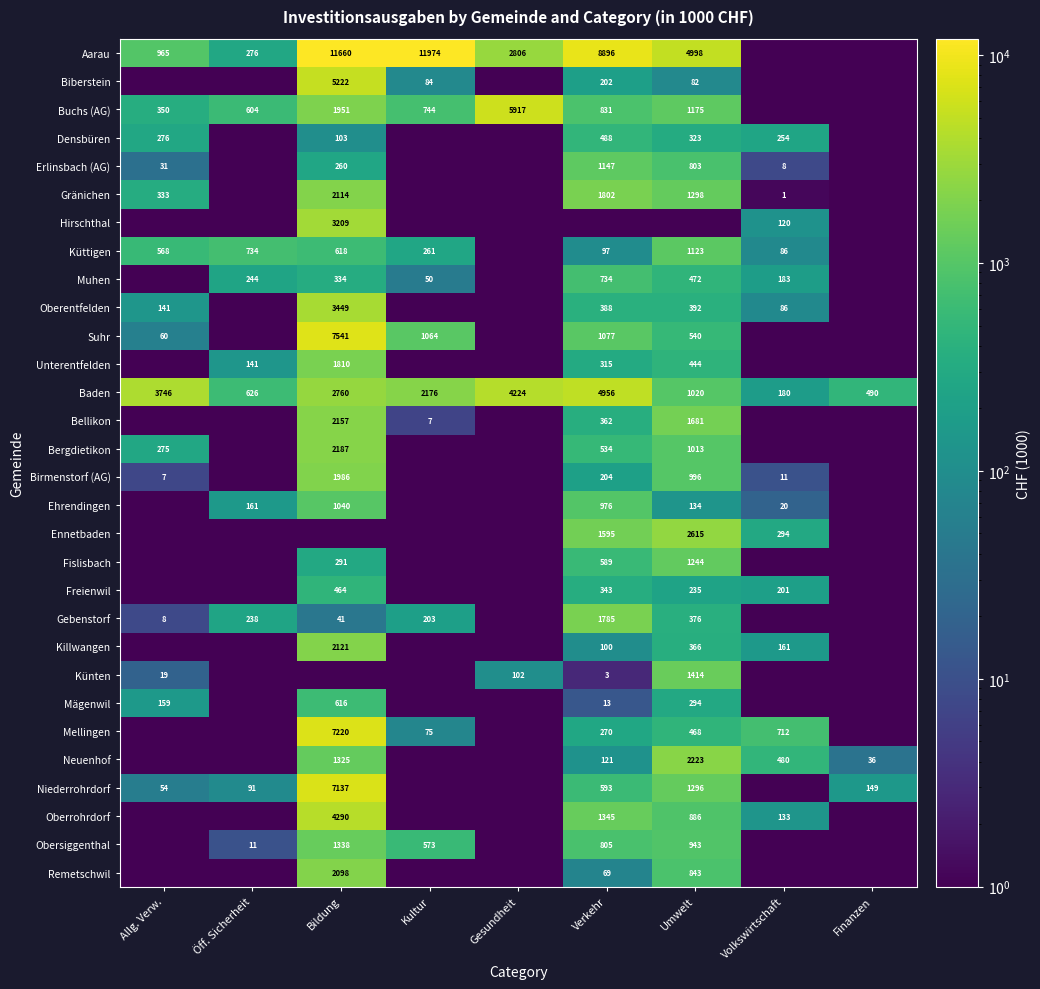

What is the sum of the Baden values at Umwelt and Bildung?

3780.0